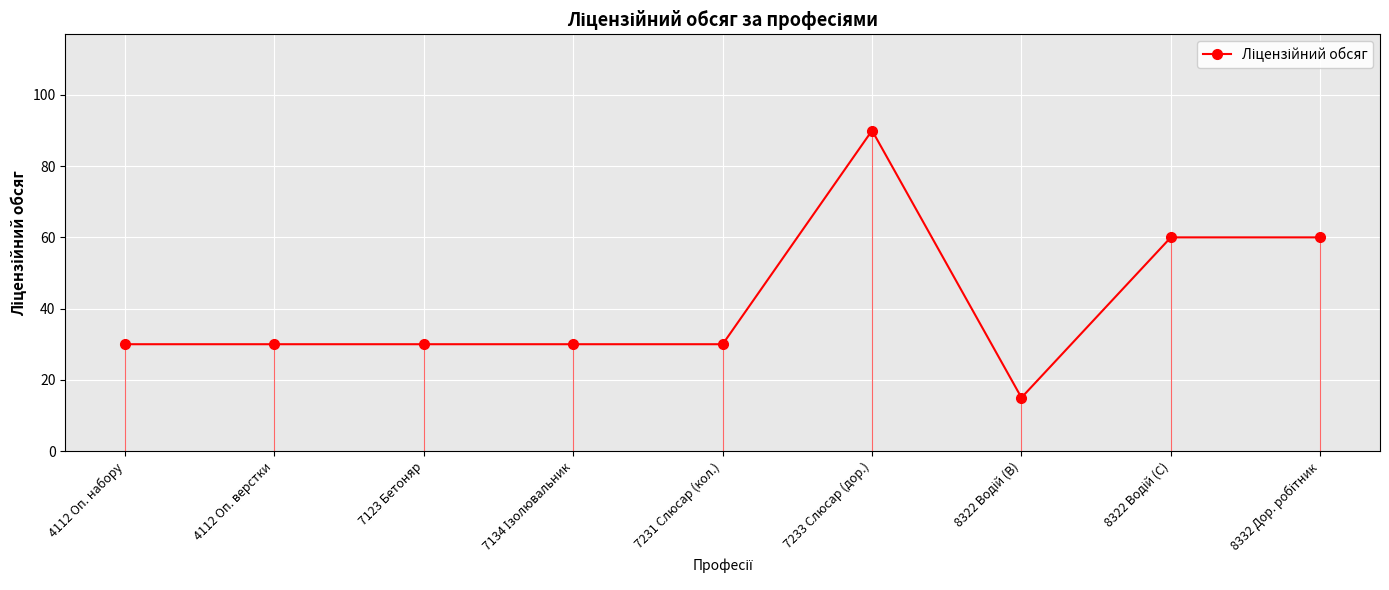

How many distinct data groups are displayed?

1